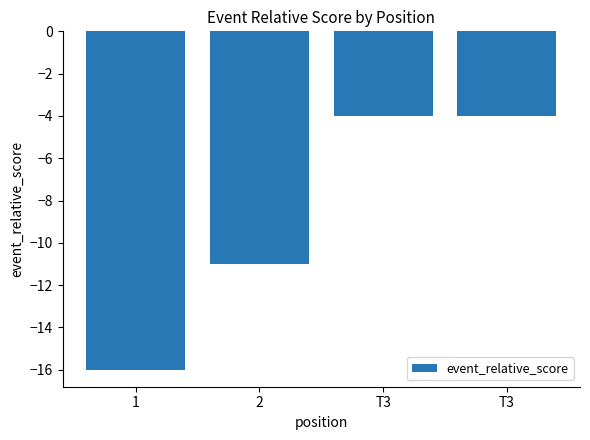

What is the change in value from 2 to T3?

+7